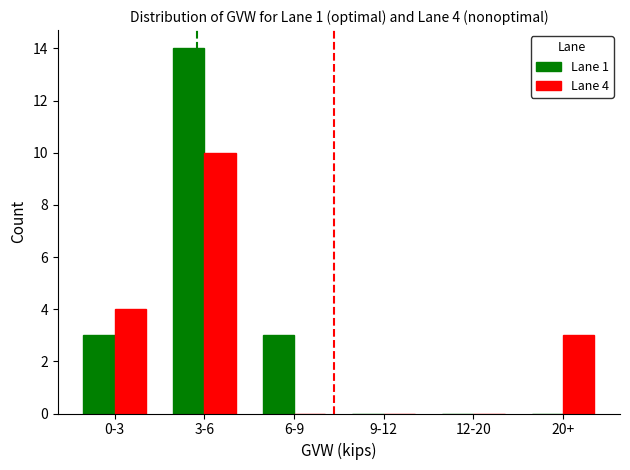

Reading left to right, transcribe all the data shown in this chart.

Lane 1: 0-3=3	3-6=14	6-9=3	9-12=0	12-20=0	20+=0
Lane 4: 0-3=4	3-6=10	6-9=0	9-12=0	12-20=0	20+=3